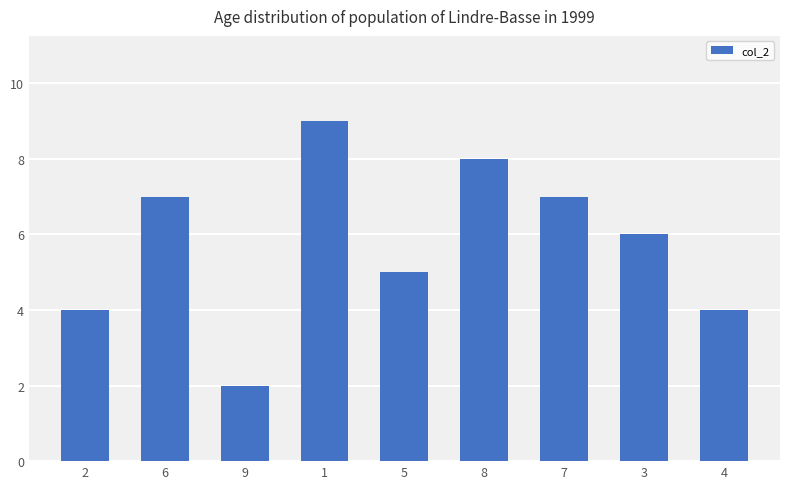

Reading right to left, list all the values displayed in this chart.

4	6	7	8	5	9	2	7	4